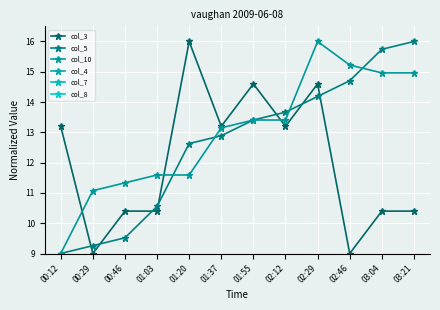

Is the value of col_8 at 02:12 greater than the value of col_5 at 00:29?

No